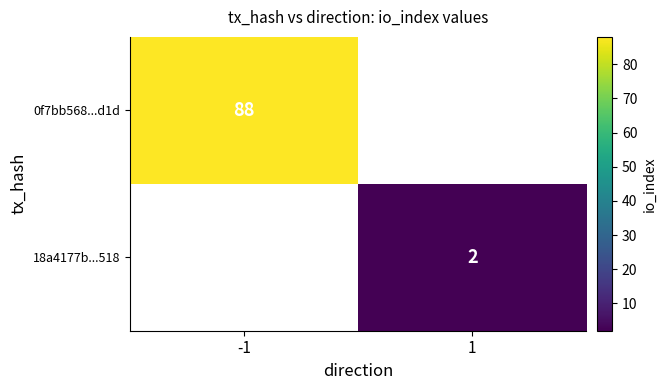

Is it true that 18a4177b...518 equals 2 at 1?

True